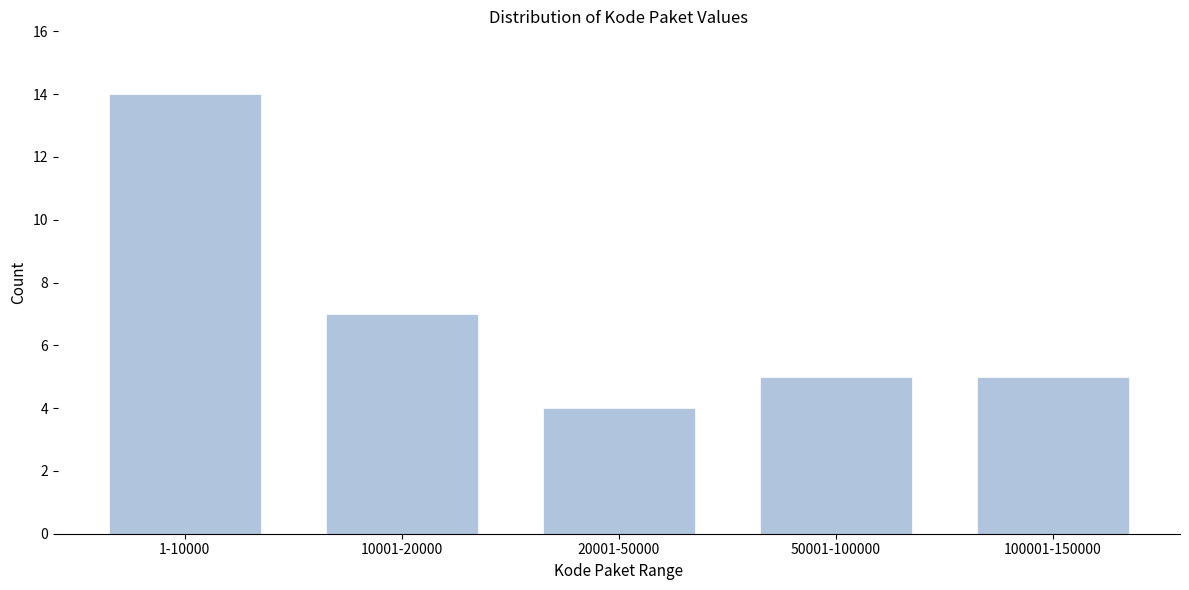

Reading left to right, extract all data points from this chart.

14	7	4	5	5